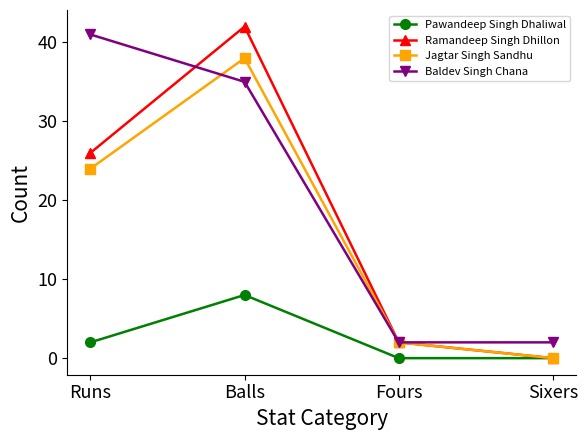

List the series in order of their peak value, highest first.

Ramandeep Singh Dhillon, Baldev Singh Chana, Jagtar Singh Sandhu, Pawandeep Singh Dhaliwal